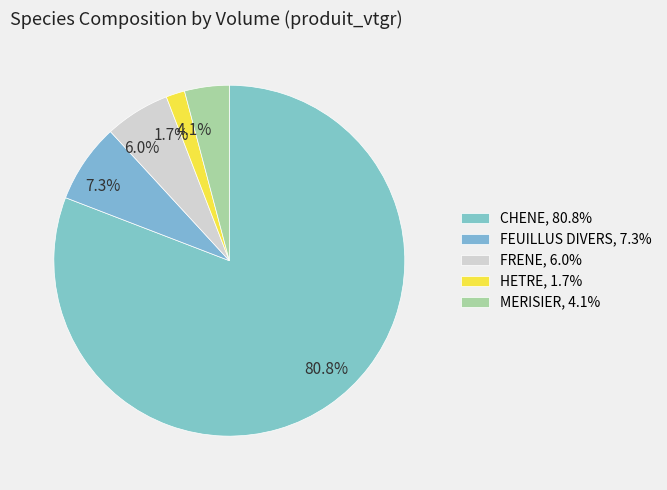

What is the smallest slice in the pie chart?

HETRE